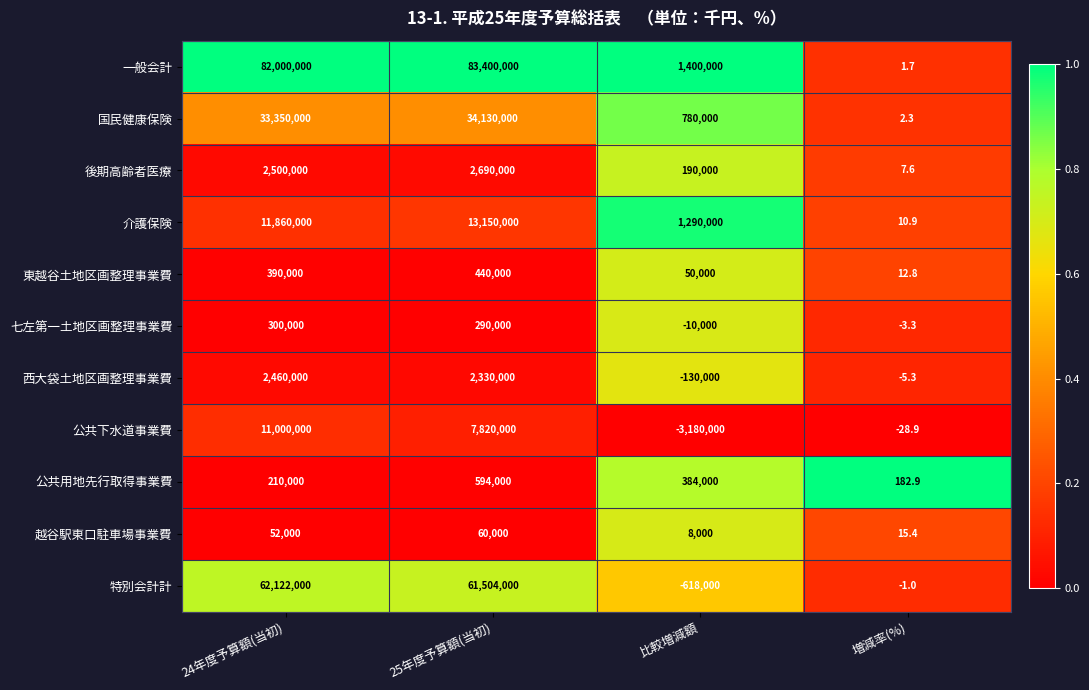

Where is 介護保険 nearest to the value 6575005?

24年度予算額(当初)